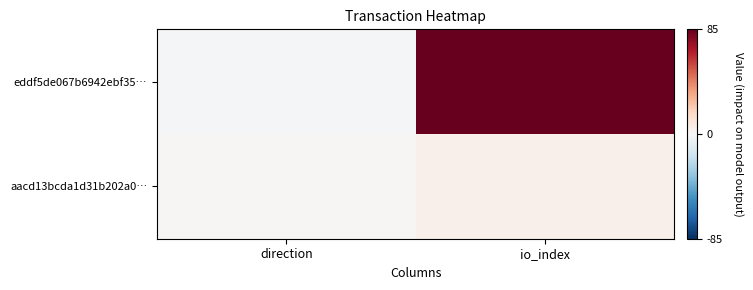

Reading left to right, transcribe all the data shown in this chart.

eddf5de067b6942ebf35…: direction=-1	io_index=85
aacd13bcda1d31b202a0…: direction=1	io_index=4